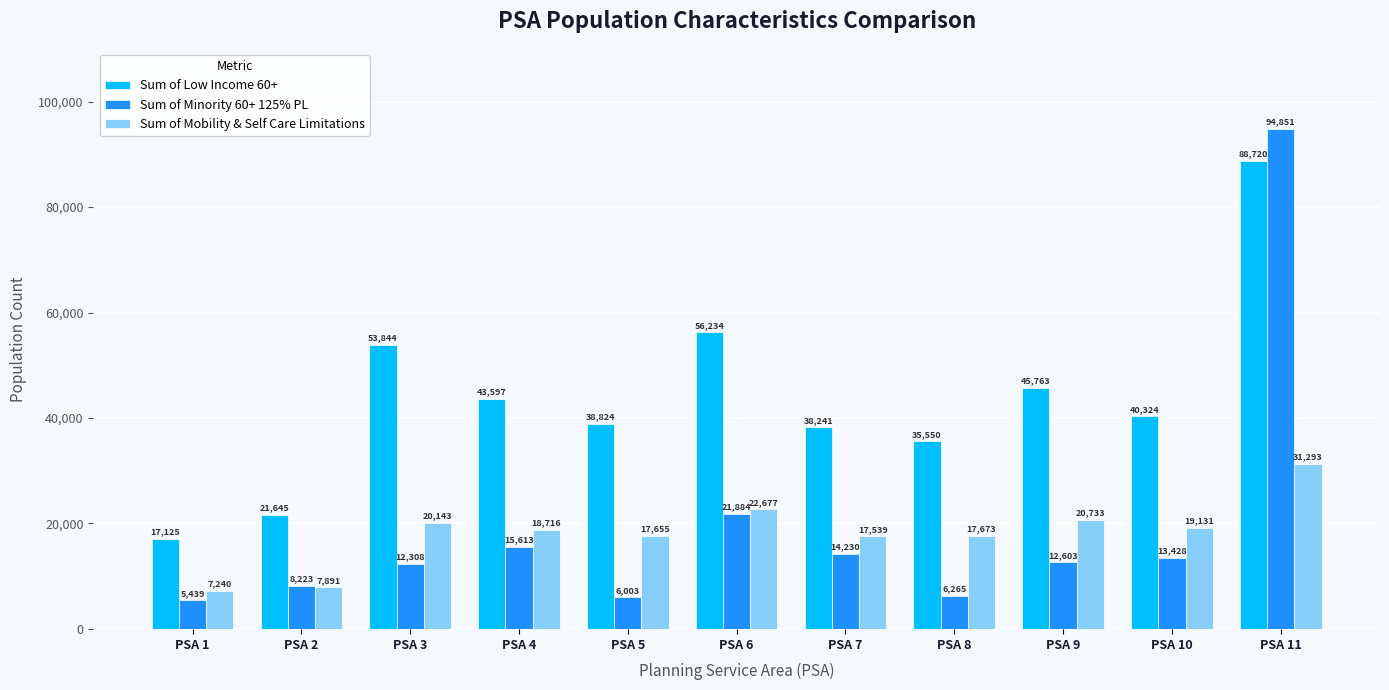

What value does the Sum of Minority 60+ 125% PL series have at PSA 11, to the nearest 100?

94900